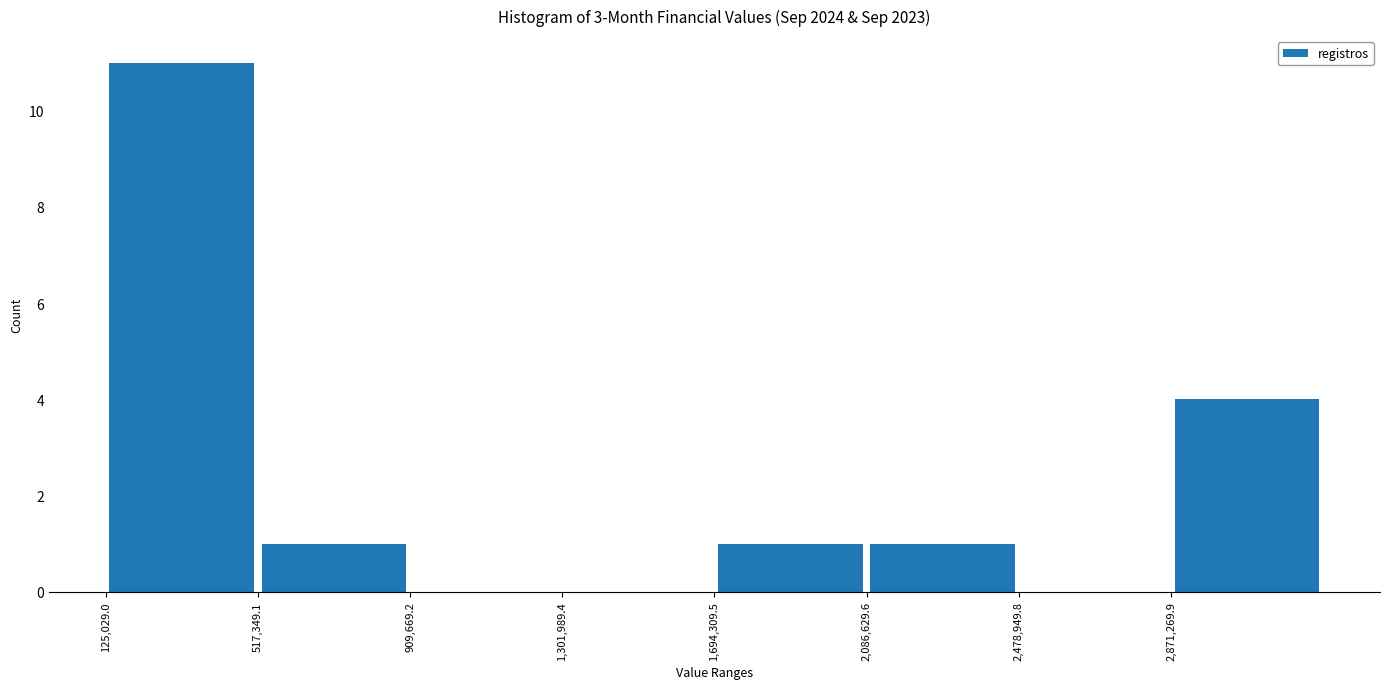

How tall is the bar that spans 150000 to 500000 on the x-axis? Neither the bar edges nor the heights are printed on the chart, so give them approximately, as read against the axes.

11